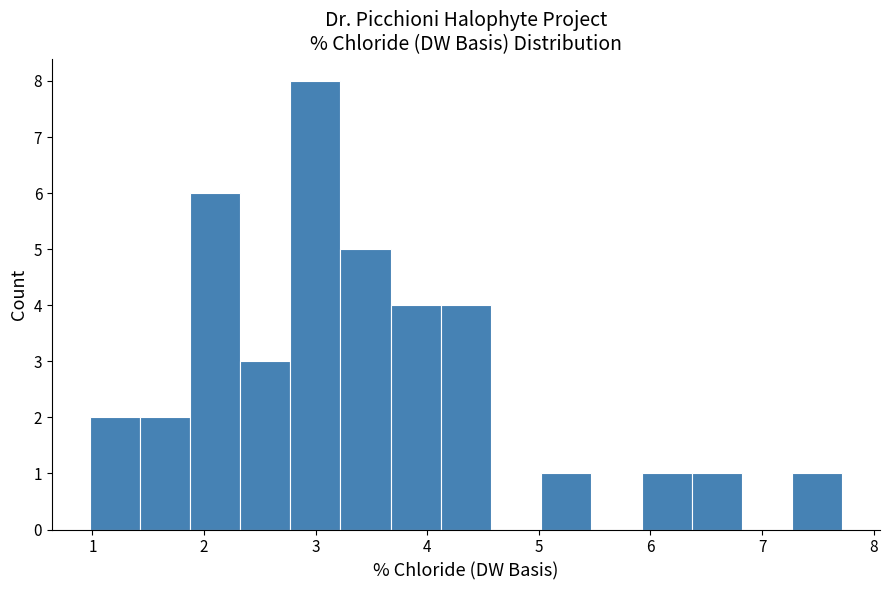

Reading left to right, list every bar in this chart as the range it spans on the x-axis followed by its height. Neither the bar edges nor the heights are printed on the chart, so give them approximately, as read against the axes.

1.0 to 1.4: 2
1.4 to 1.9: 2
1.9 to 2.3: 6
2.3 to 2.8: 3
2.8 to 3.2: 8
3.2 to 3.7: 5
3.7 to 4.1: 4
4.1 to 4.6: 4
4.6 to 5.0: 0
5.0 to 5.5: 1
5.5 to 5.9: 0
5.9 to 6.4: 1
6.4 to 6.8: 1
6.8 to 7.3: 0
7.3 to 7.7: 1